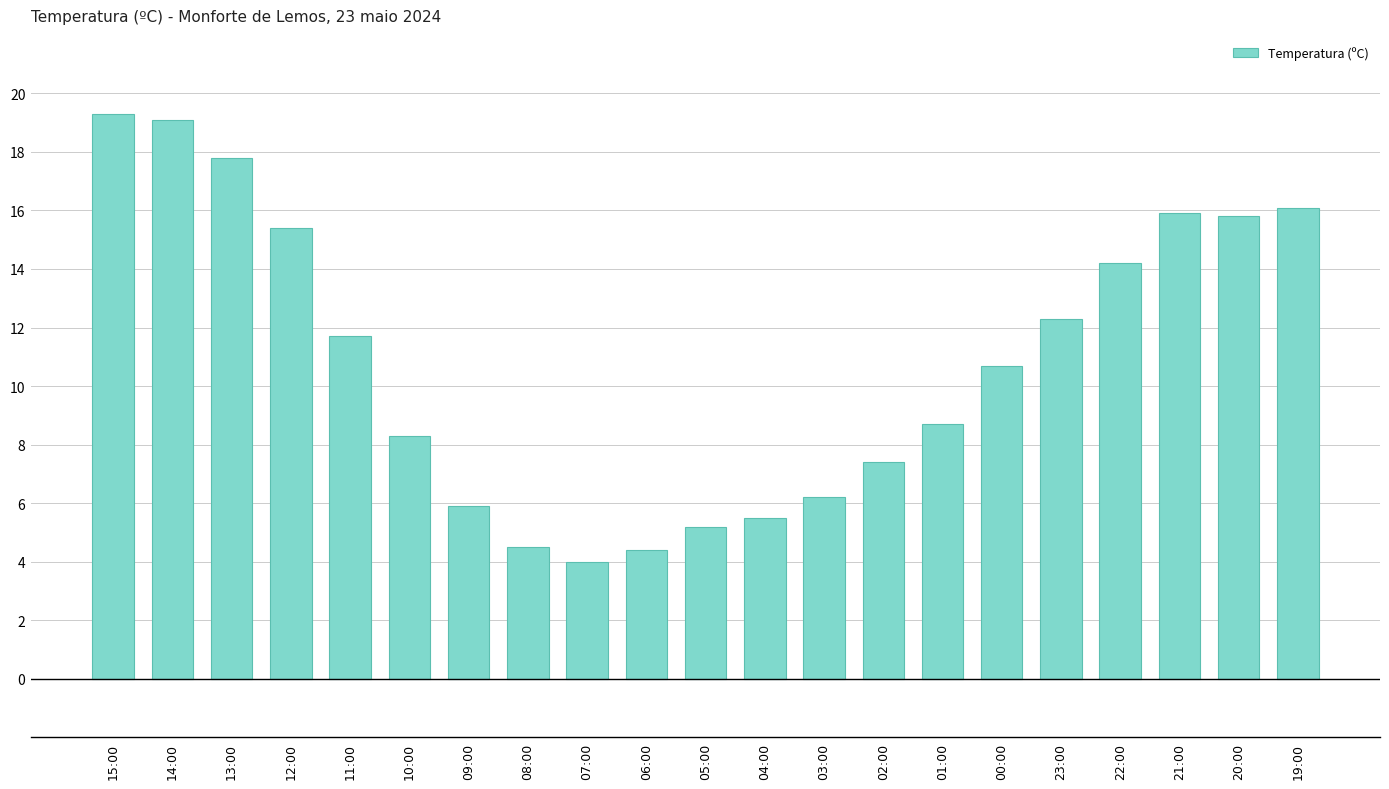

What is the change in value from 06:00 to 03:00?

+1.8